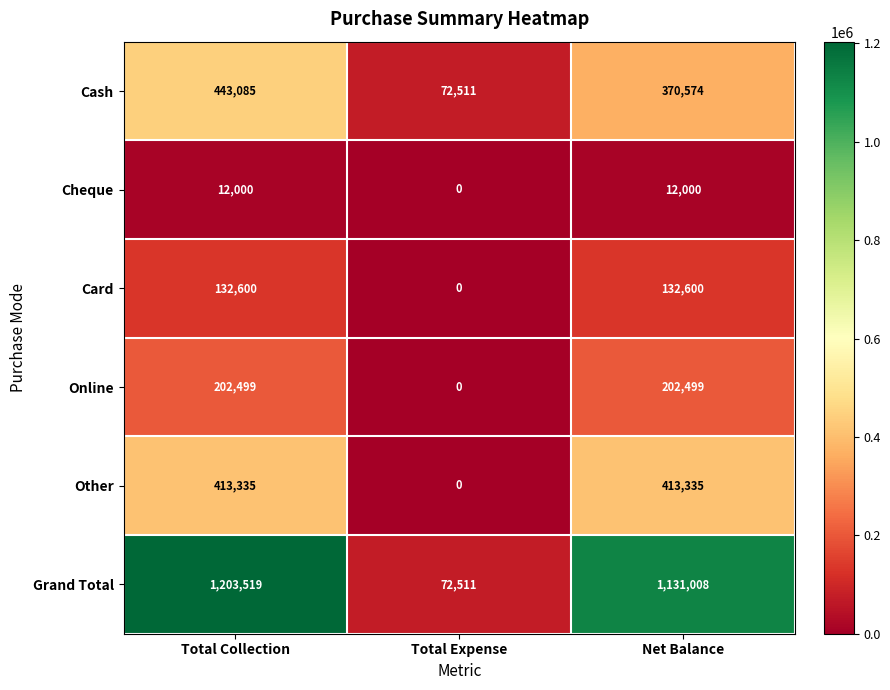

Reading left to right, what are all the values shown in this chart?

Cash: 443085	72511	370574
Cheque: 12000	0	12000
Card: 132600	0	132600
Online: 202499	0	202499
Other: 413335	0	413335
Grand Total: 1203519	72511	1131008